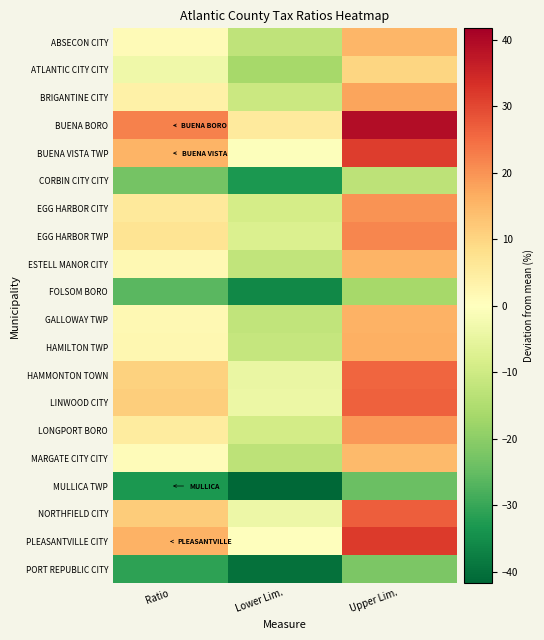

What is the total value across all series at Lower Lim.?

-272.2